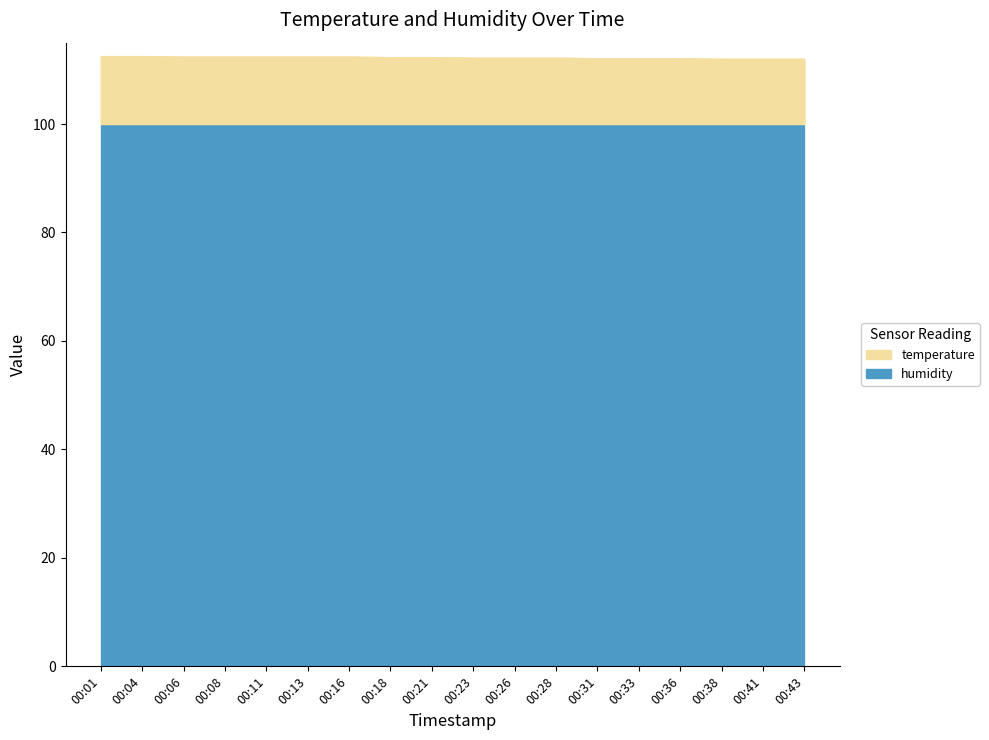

Reading left to right, extract all data points from this chart.

112.5	112.5	112.4	112.4	112.4	112.4	112.4	112.3	112.3	112.2	112.2	112.2	112.1	112.1	112.1	112.0	112.0	112.0